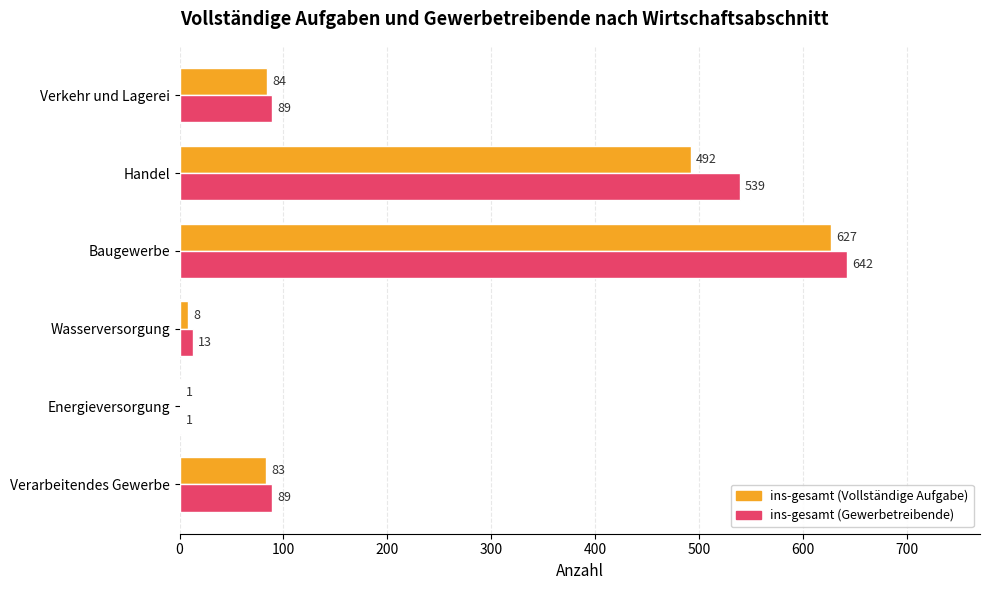

At which label is ins-gesamt (Gewerbetreibende) closest to 321?

Handel